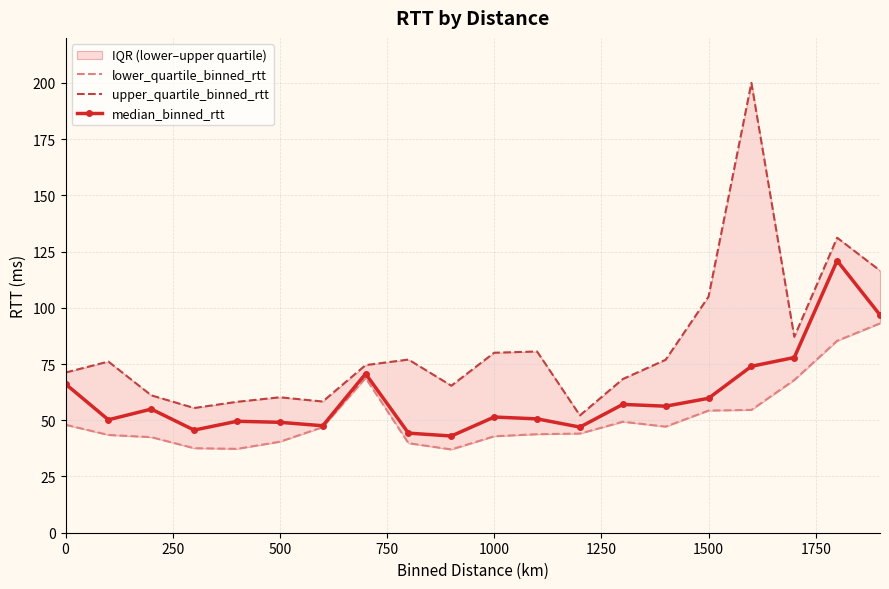

What is the lowest value of the median_binned_rtt series?

43.0